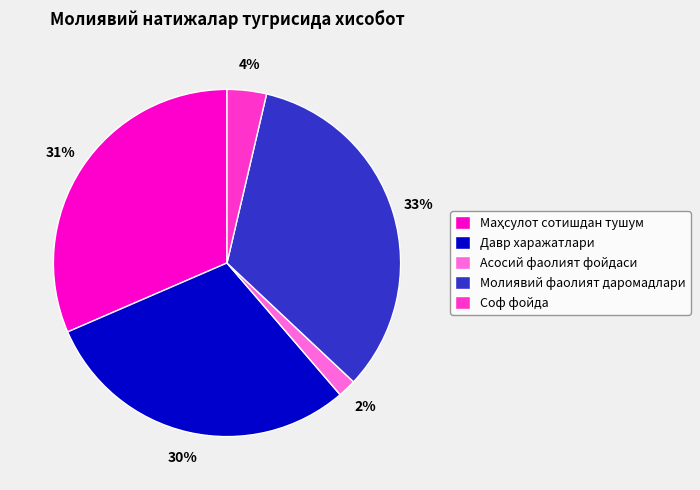

To the nearest percent, what portion does Давр харажатлари represent?

30%